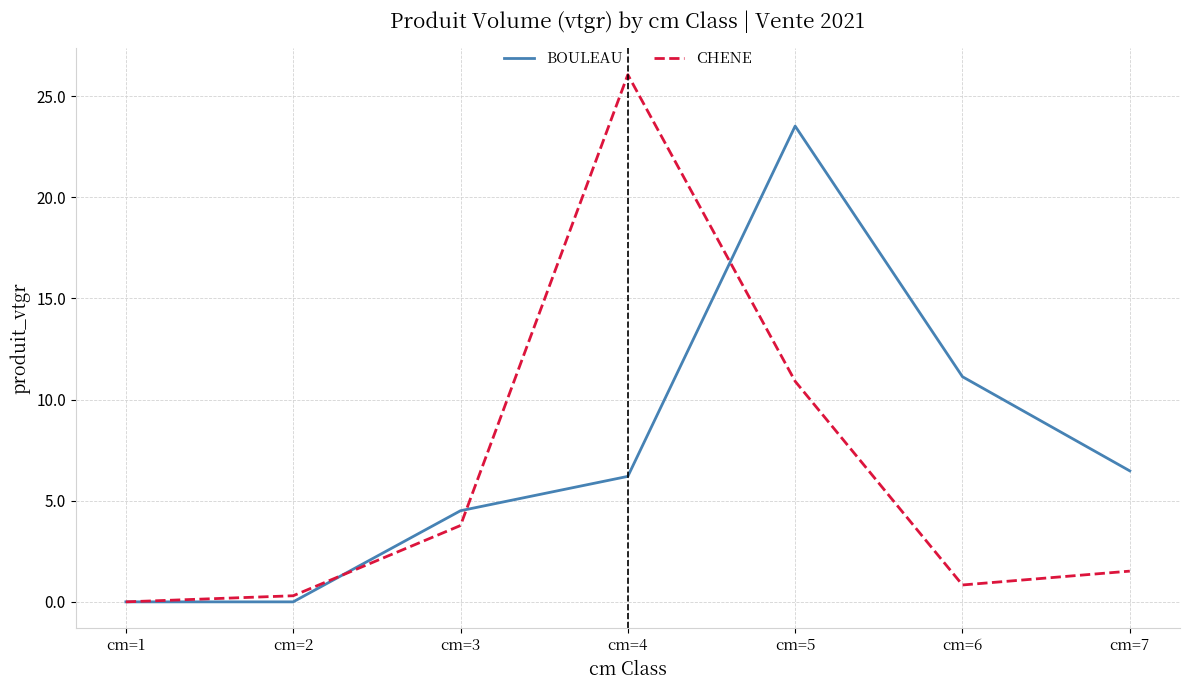

The value of CHENE at cm=7 is 0.4. True or false?

False